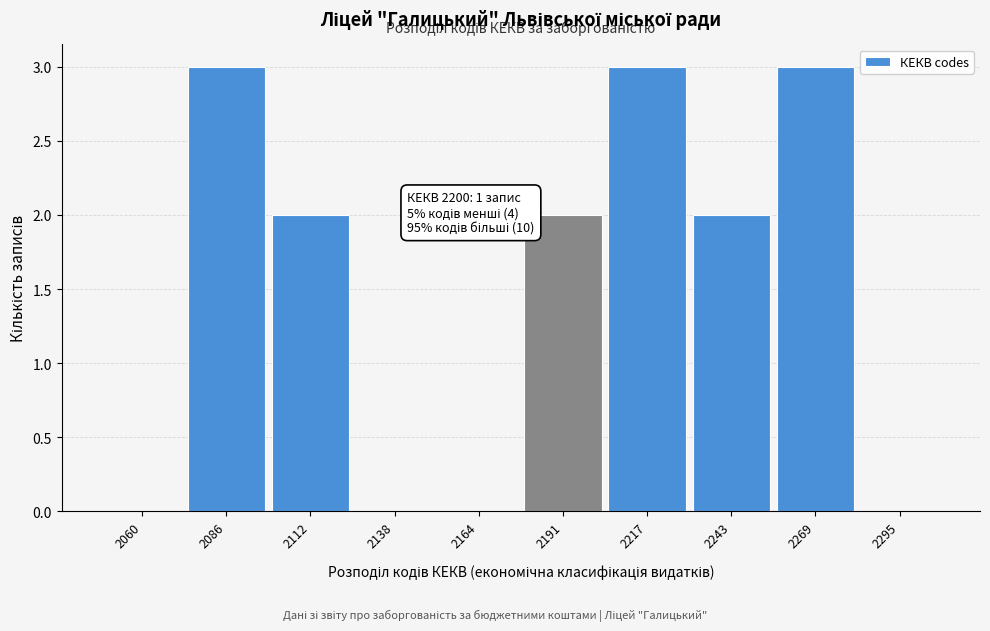

Reading right to left, transcribe all the data shown in this chart.

2295=0	2269=3	2243=2	2217=3	2191=2	2164=0	2138=0	2112=2	2086=3	2060=0